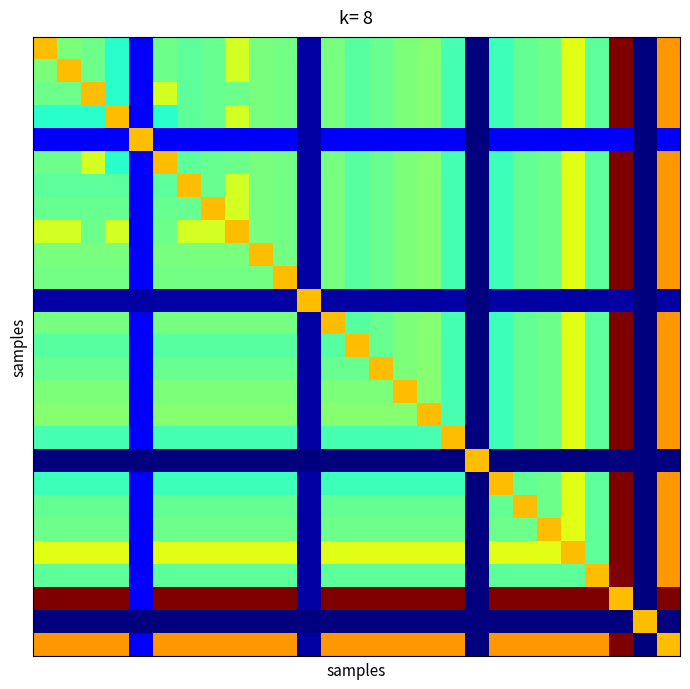

At how many categories does at least one series exceed 10?

27